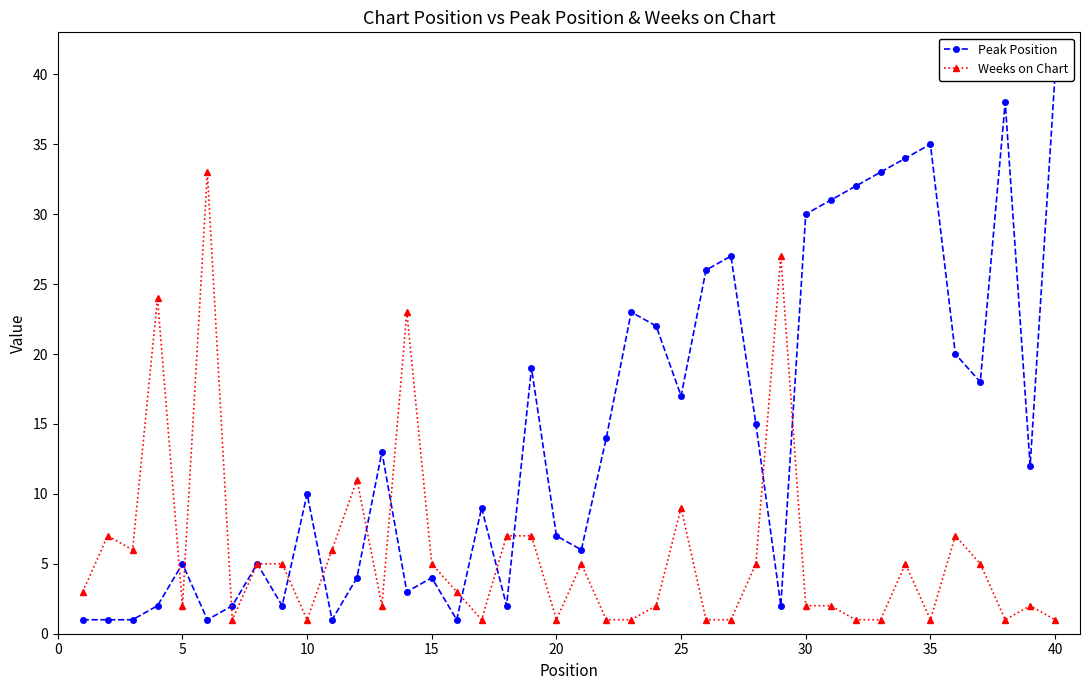

What is the average value of the Peak Position series?

14